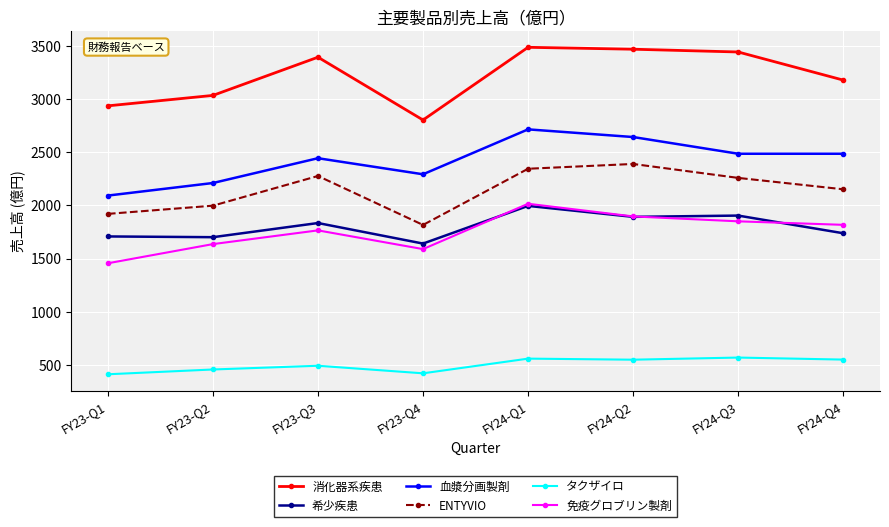

How many lines are shown in the chart?

6